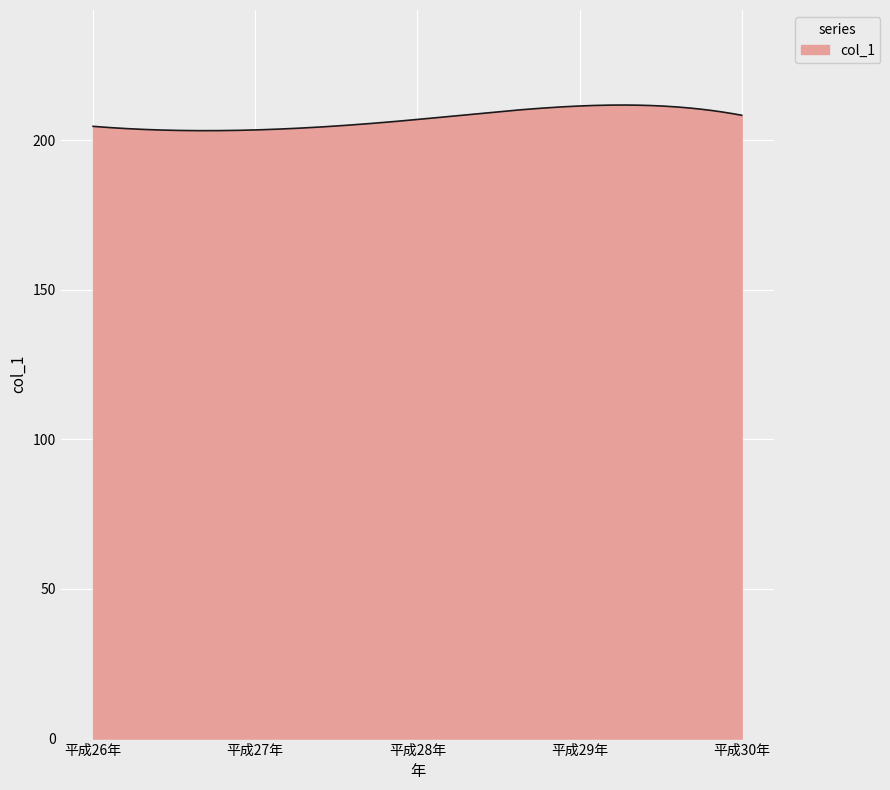

What is the difference between the maximum and minimum values?

8.6